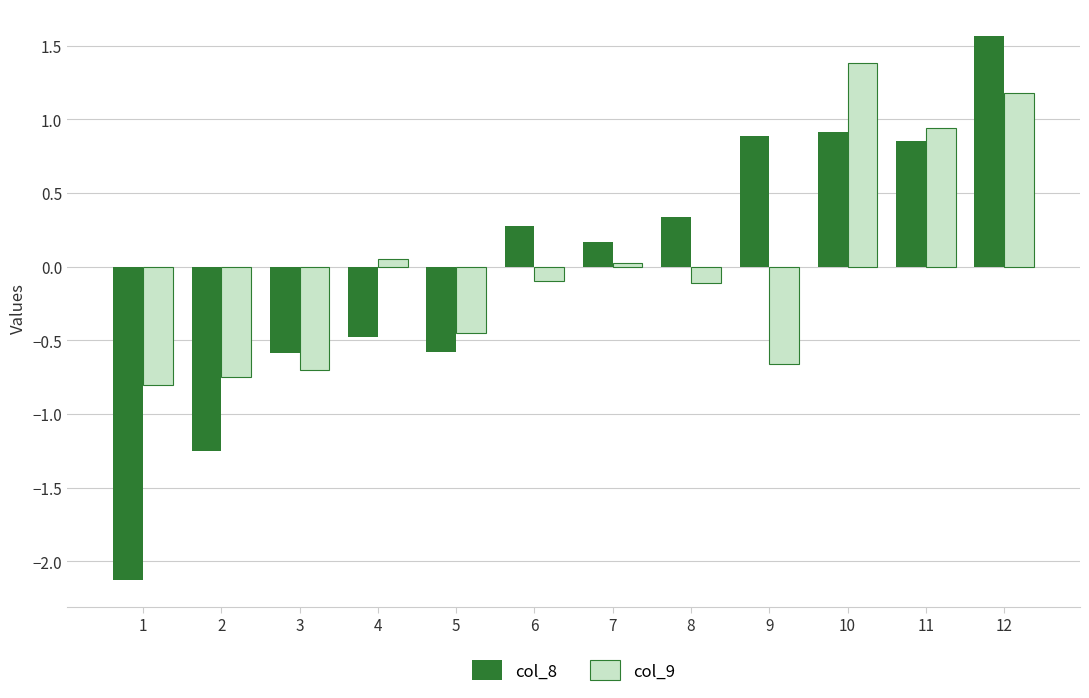

Is the value of col_9 at 3 greater than the value of col_8 at 7?

No